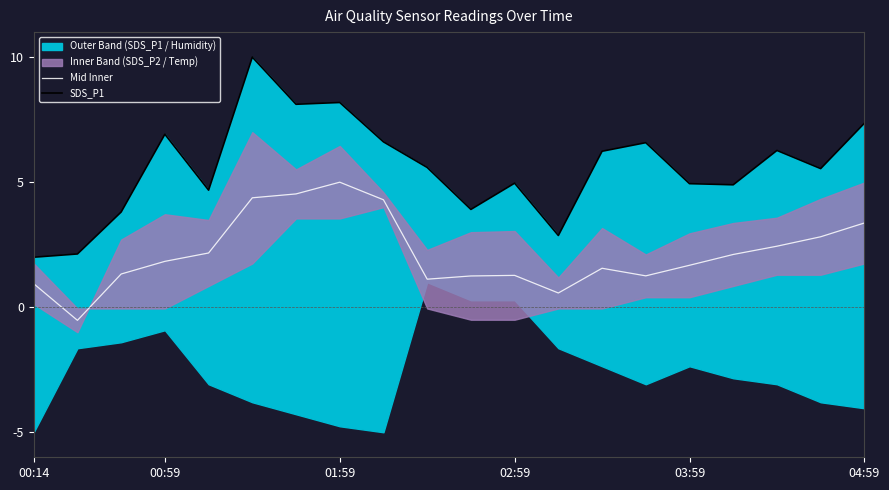

What is the difference between the second highest and second lowest values in the Mid Inner series?

4.0